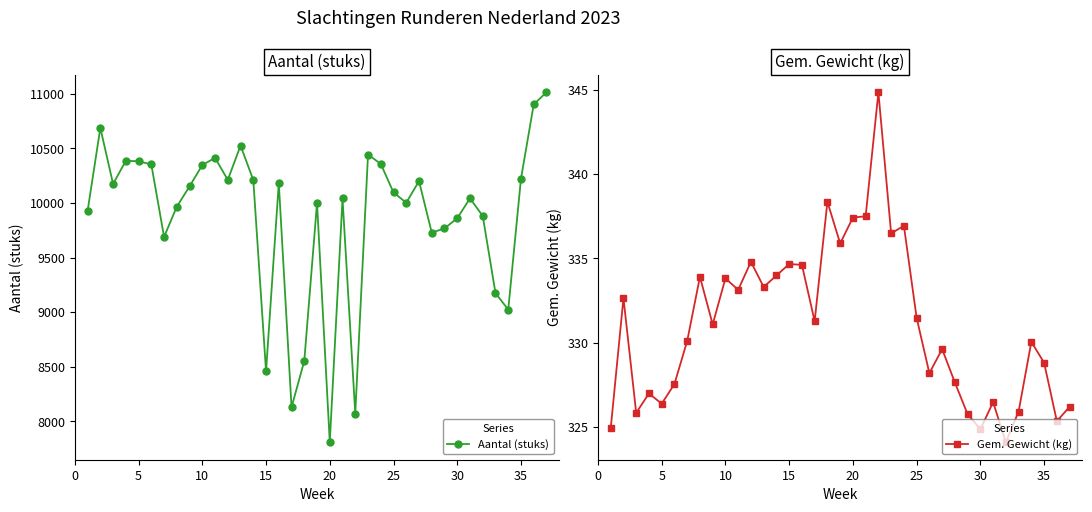

The Gem. Gewicht (kg) series shows 326.4 at 5. True or false?

True